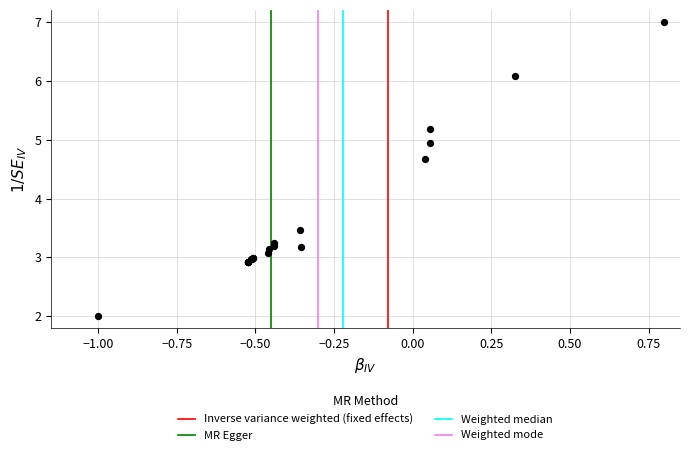

What Y value in the scatter plot is closest to 4?

3.5